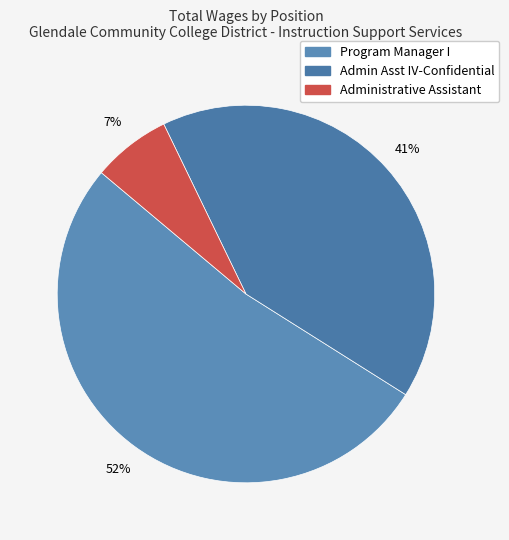

The Administrative Assistant slice represents 13% of the pie. True or false?

False